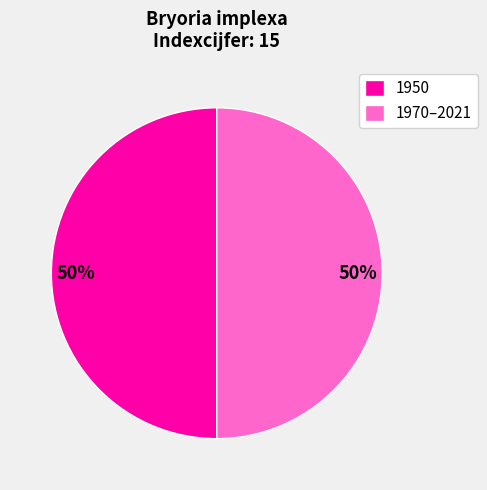

True or false: 1950 accounts for 50% of the total.

True